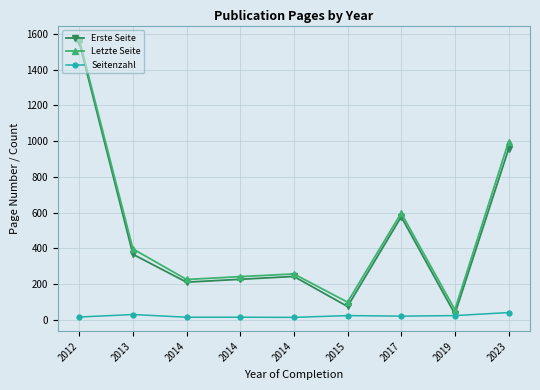

At how many categories does at least one series exceed 1551?

1